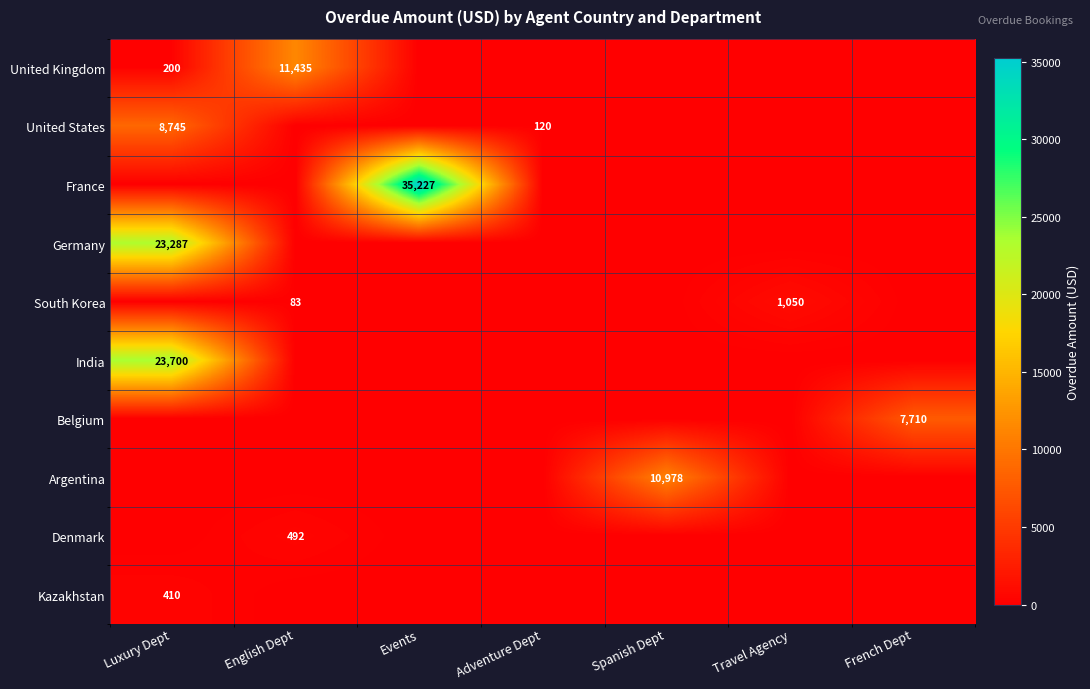

At which category is the sum across all series the highest?

Luxury Dept